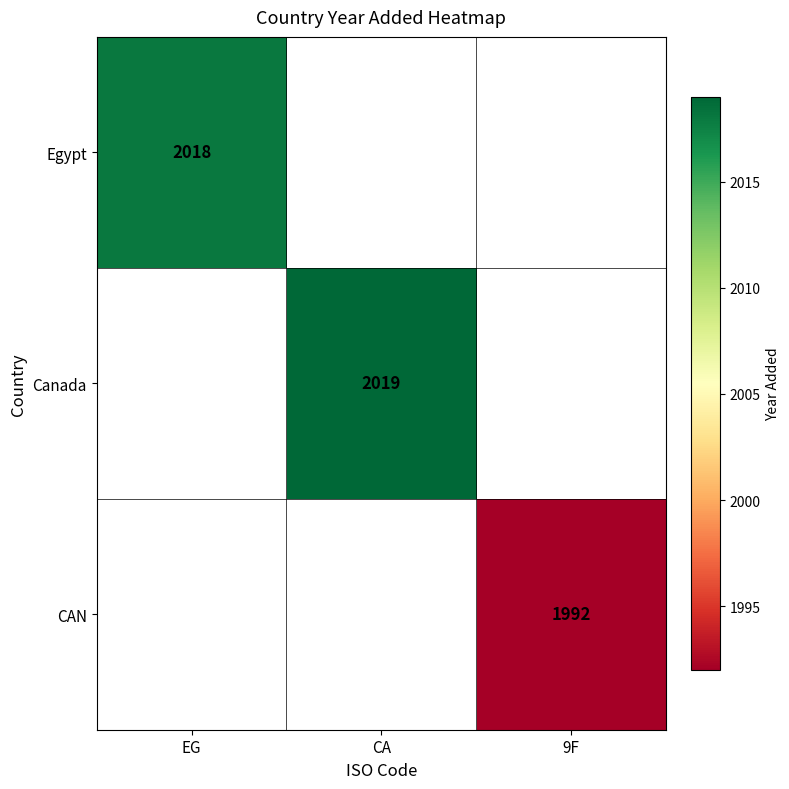

The Canada series shows 2736 at CA. True or false?

False